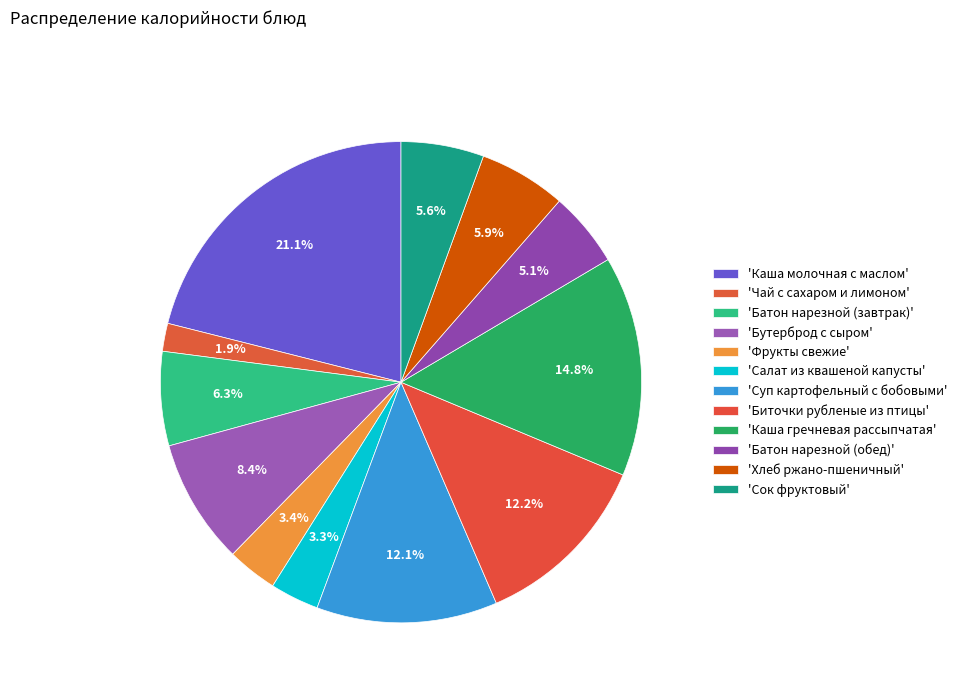

How many segments does this pie chart have?

12